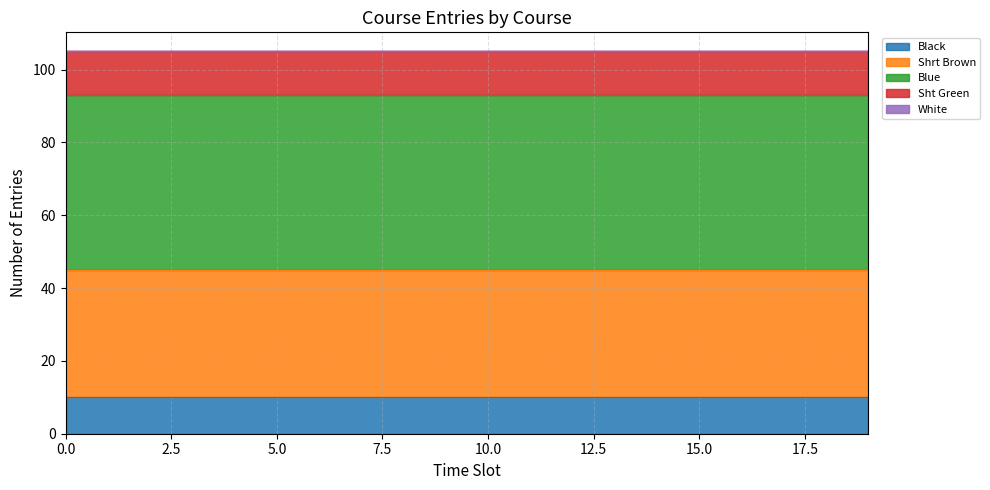

Does the chart display data point markers on the line(s)?

No